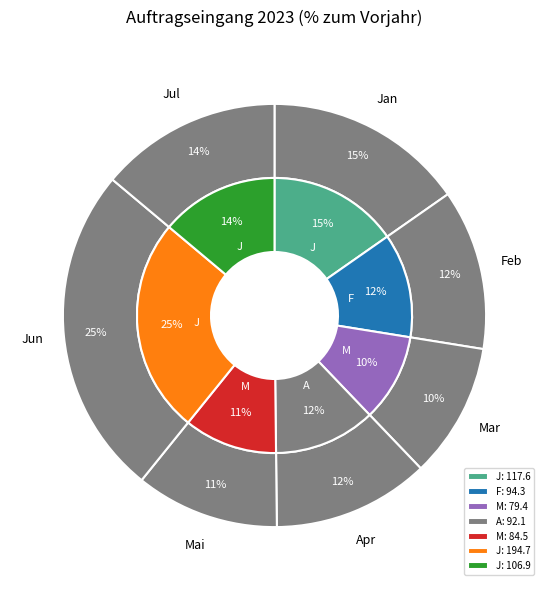

To the nearest percent, what portion does J represent?

15%